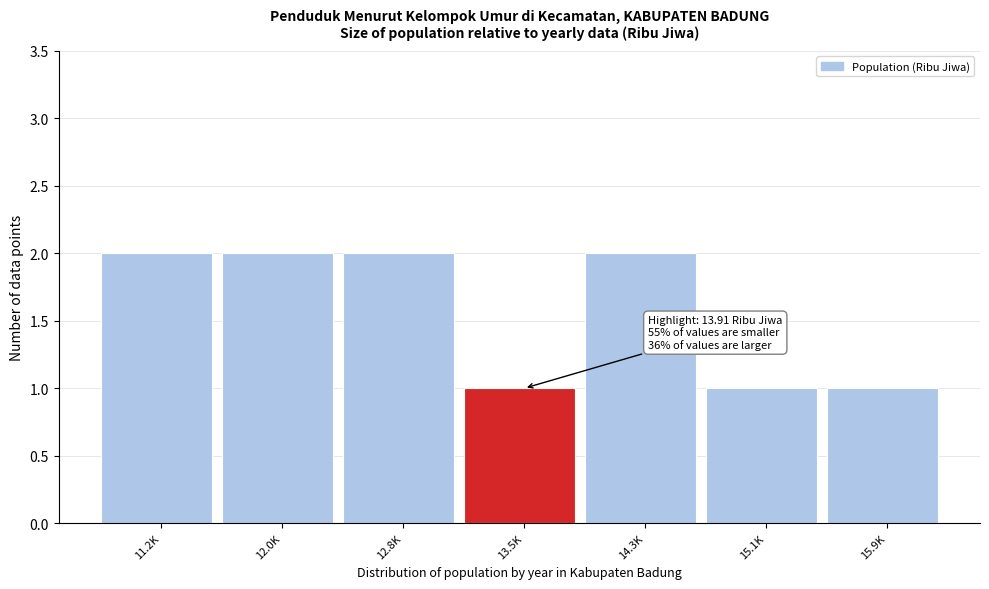

Reading left to right, transcribe all the data shown in this chart.

11.2K=2	12.0K=2	12.8K=2	13.5K=1	14.3K=2	15.1K=1	15.9K=1